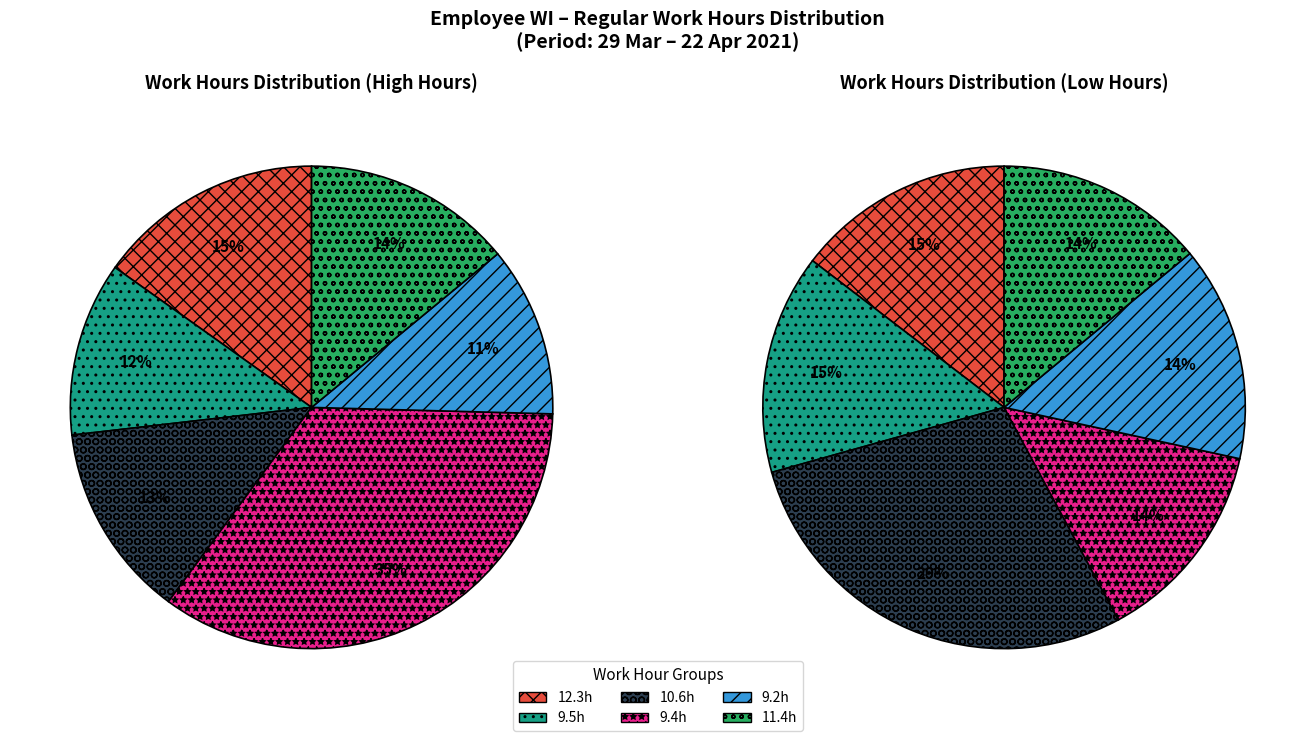

Is it true that 13-Tue is 1% of the pie?

False